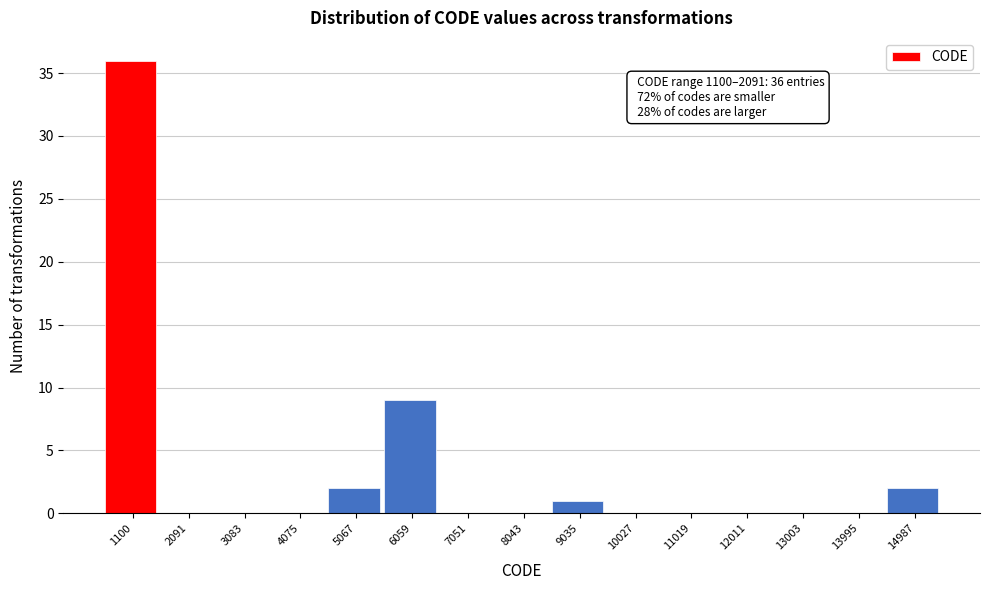

Reading left to right, what are all the values shown in this chart?

1100=36	2091=0	3083=0	4075=0	5067=2	6059=9	7051=0	8043=0	9035=1	10027=0	11019=0	12011=0	13003=0	13995=0	14987=2